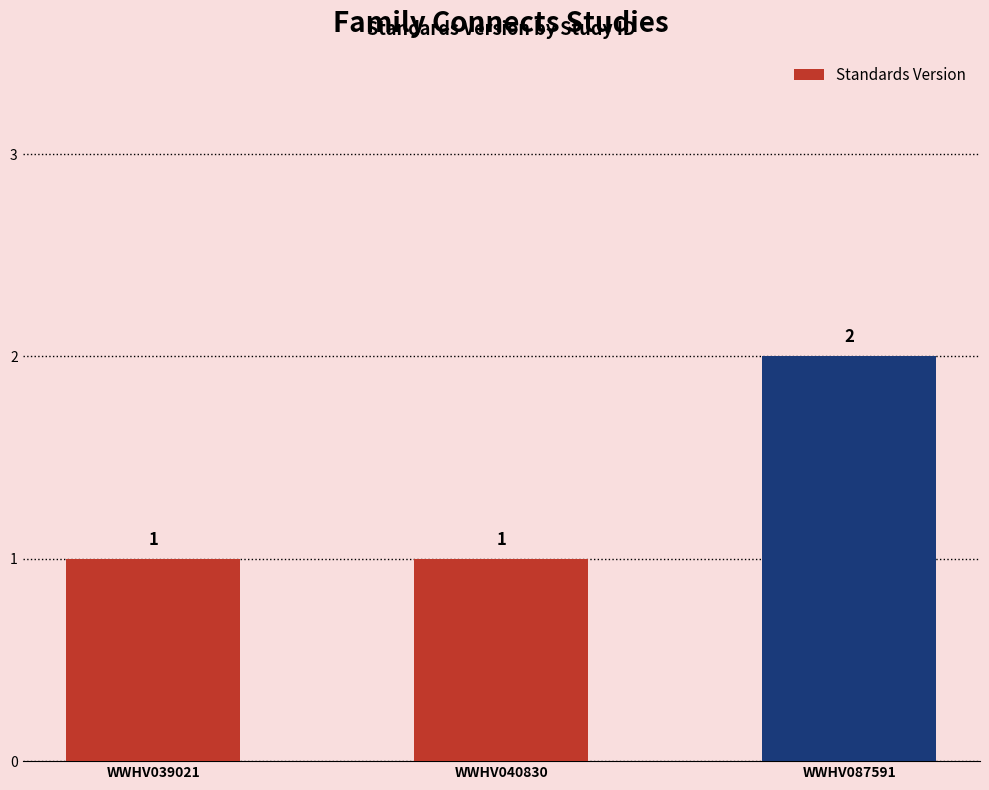

How many data points does each series have?

3